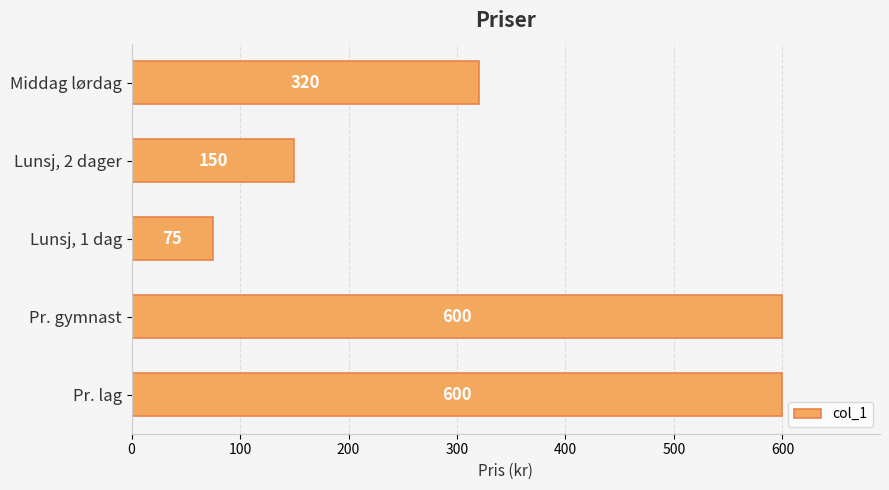

Where is the data nearest to the value 337?

Middag lørdag